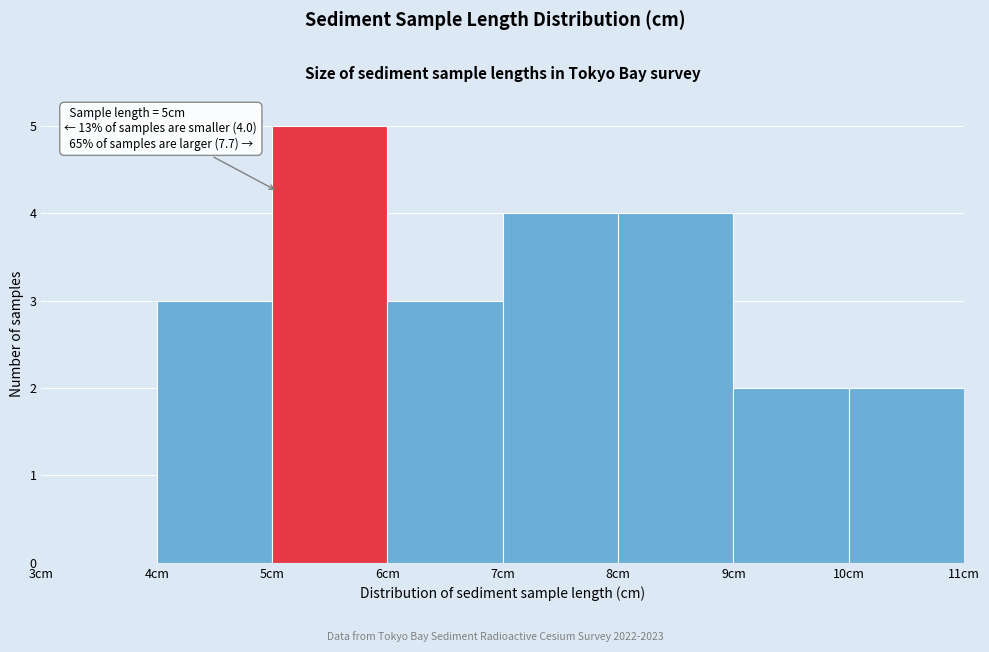

Which range on the x-axis has the tallest bar?

5 to 6